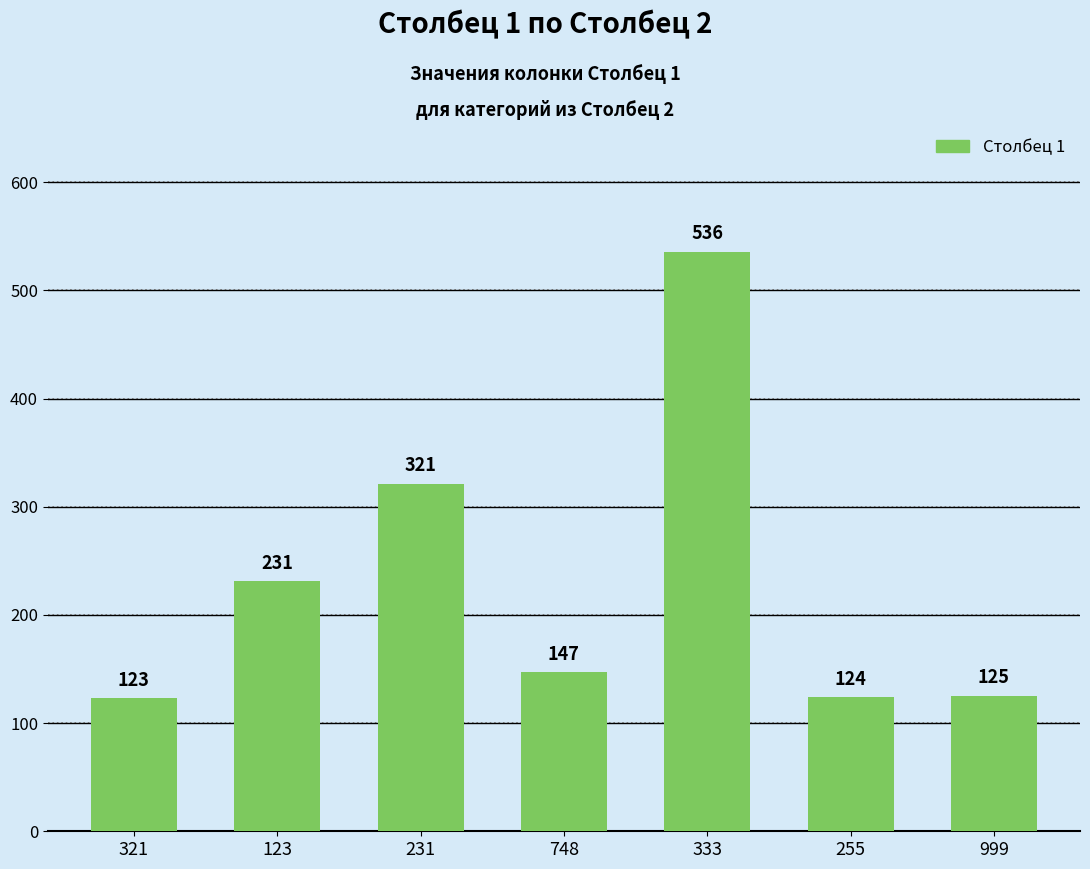

What is the label of the 6th bar from the right?

123